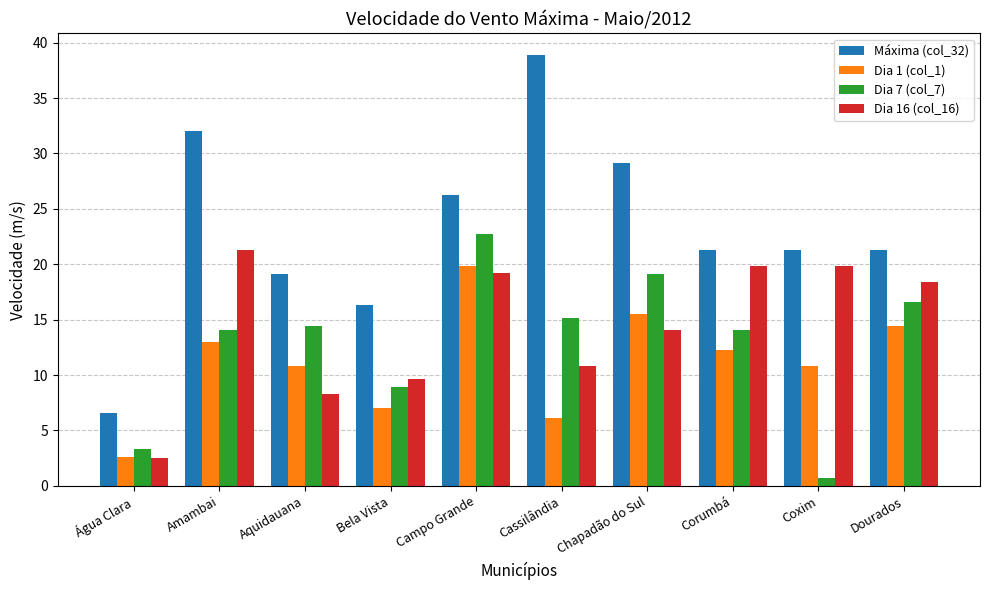

The Dia 16 (col_16) series shows 10.8 at Cassilândia. True or false?

True